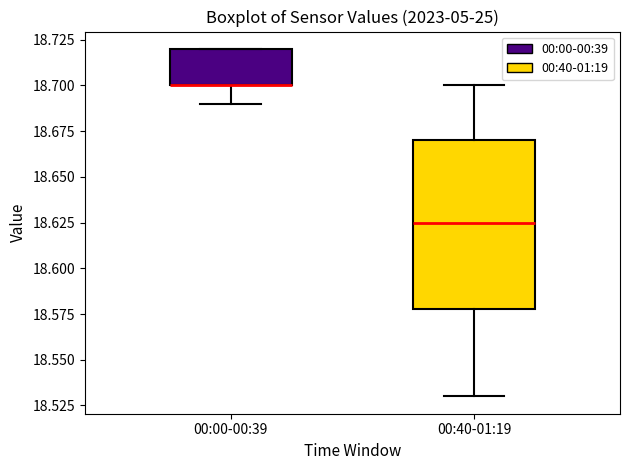

Comparing the boxes themselves (not the whiskers), which one is the tallest?

00:40-01:19